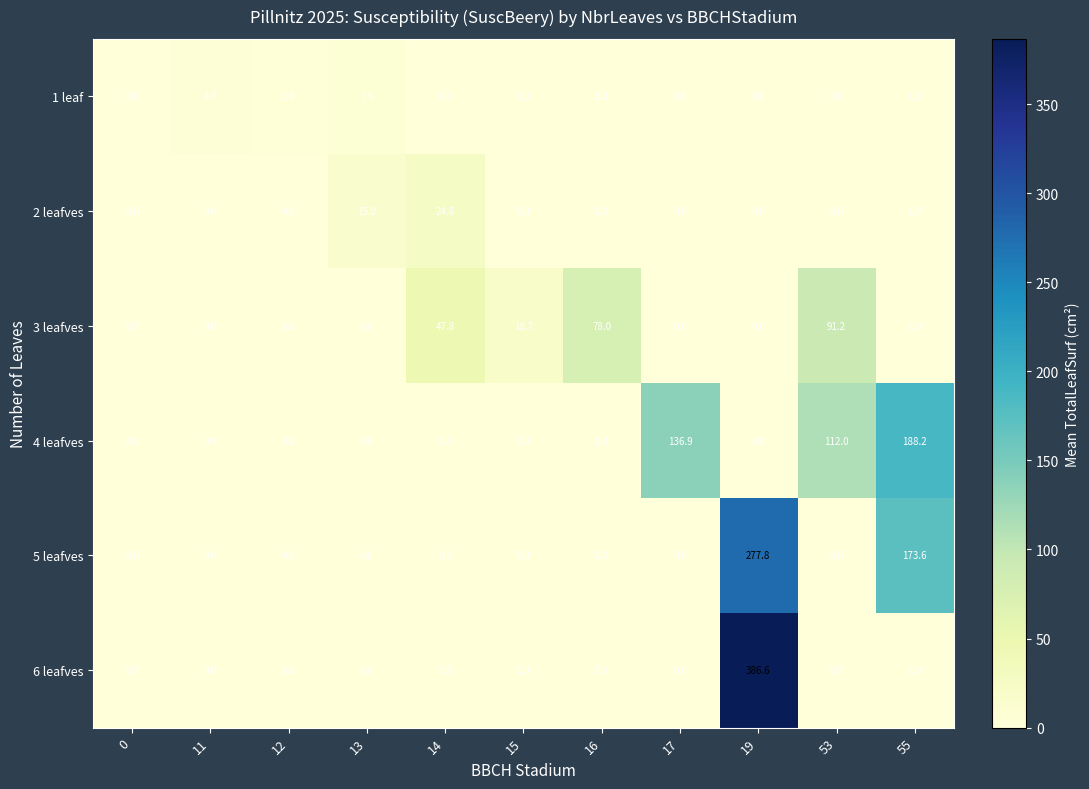

At which label is 2 leafves closest to 12?

13